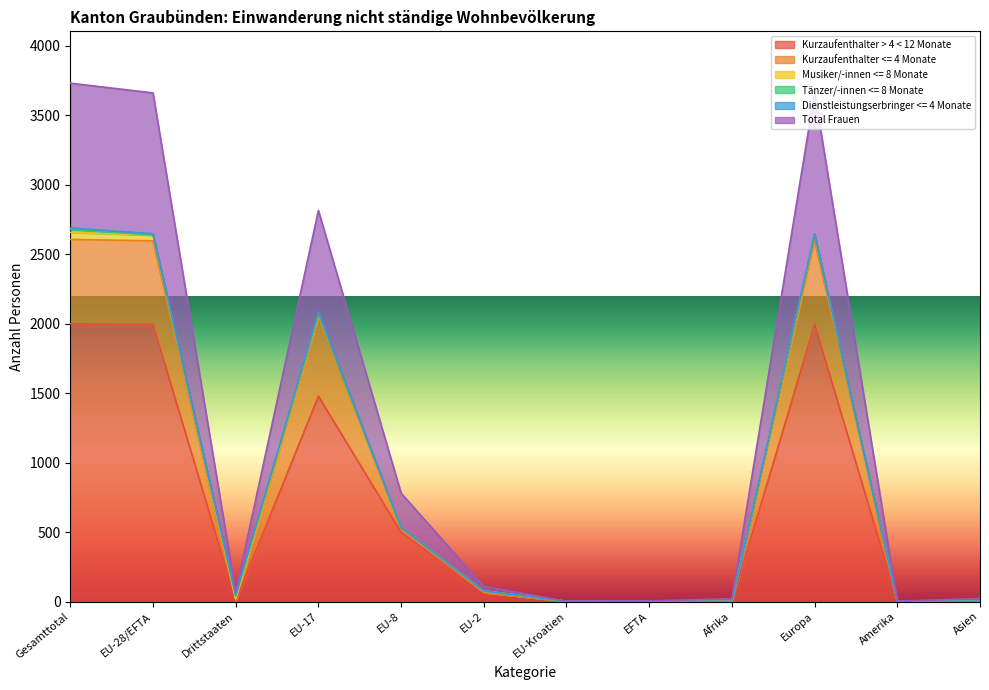

What is the sum of all Kurzaufenthalter <= 4 Monate values?

2473